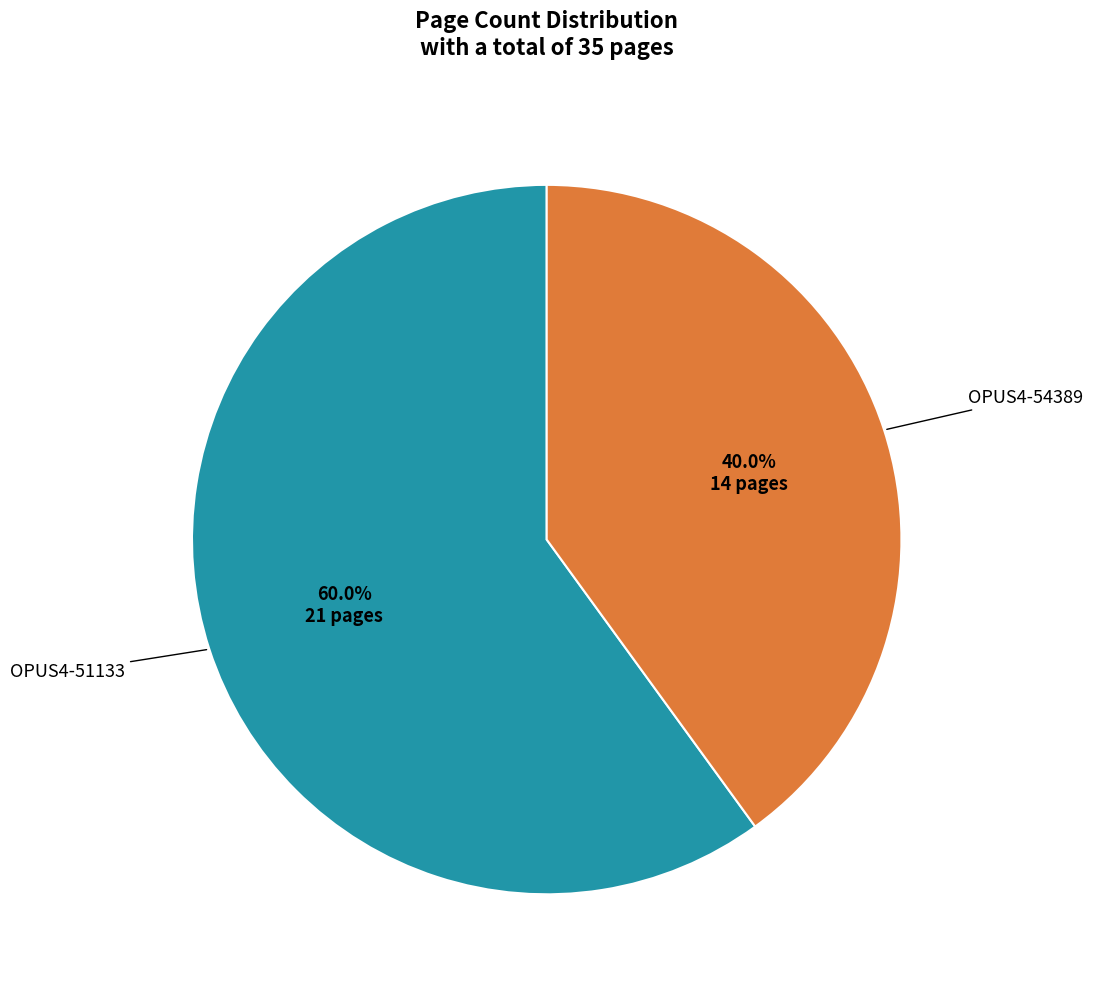

Is there a majority slice in this chart?

Yes